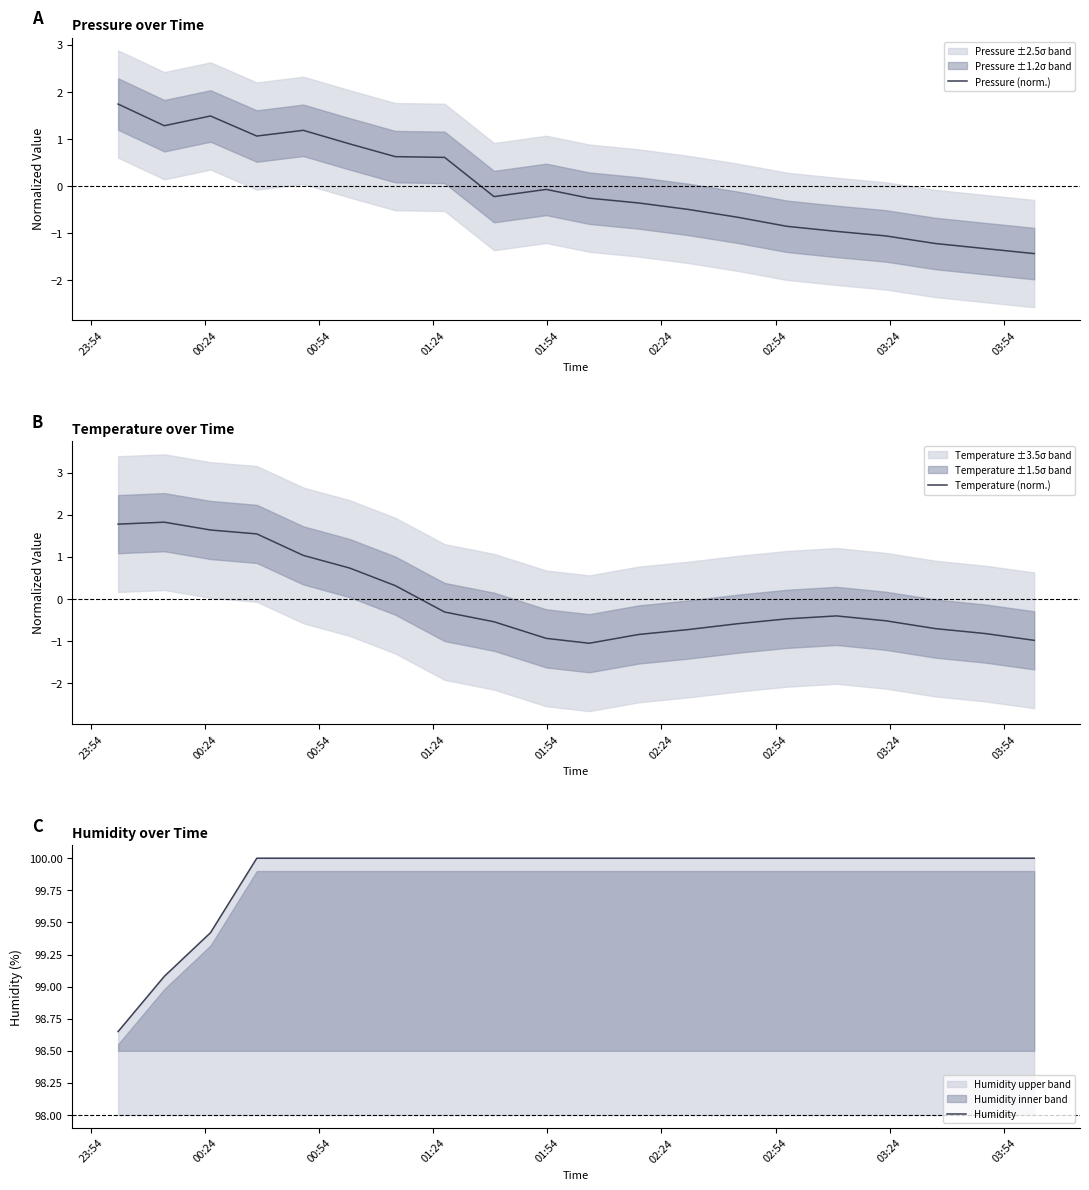

What is the minimum value for Pressure (norm.)?

-1.4